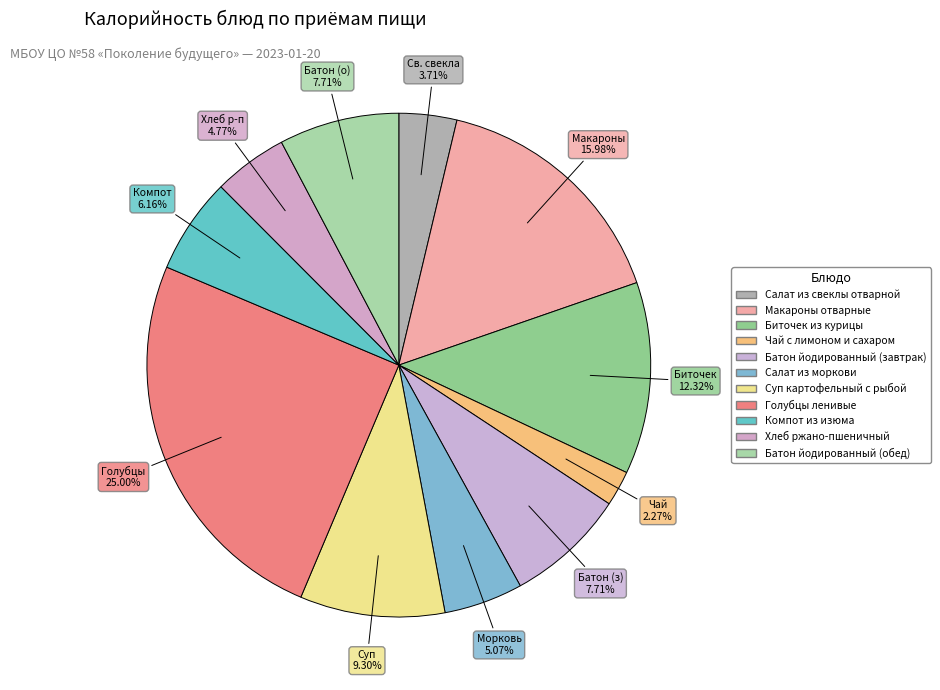

How many segments does this pie chart have?

11